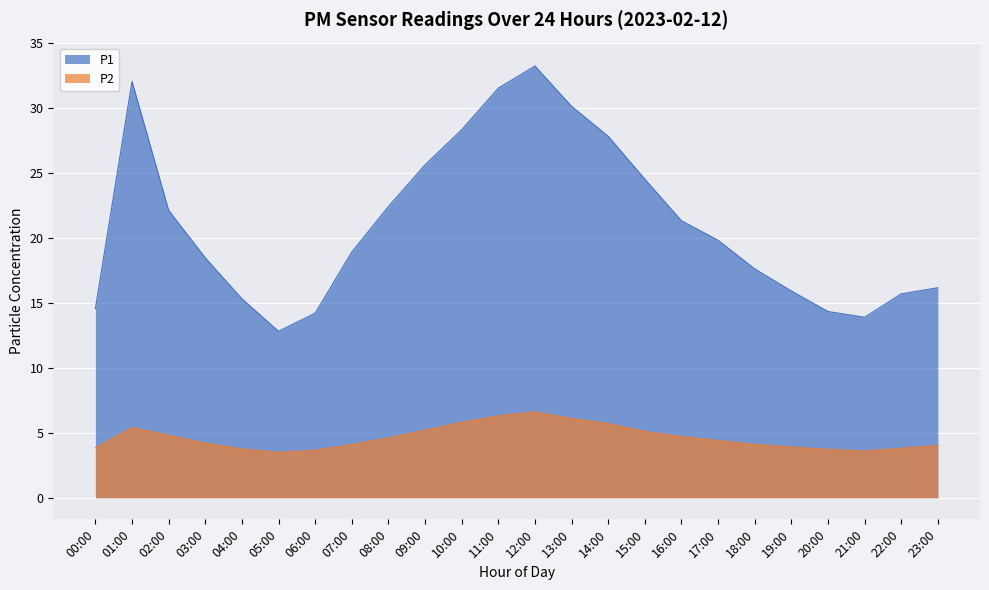

How many interior local peaks does the P1 series have?

2